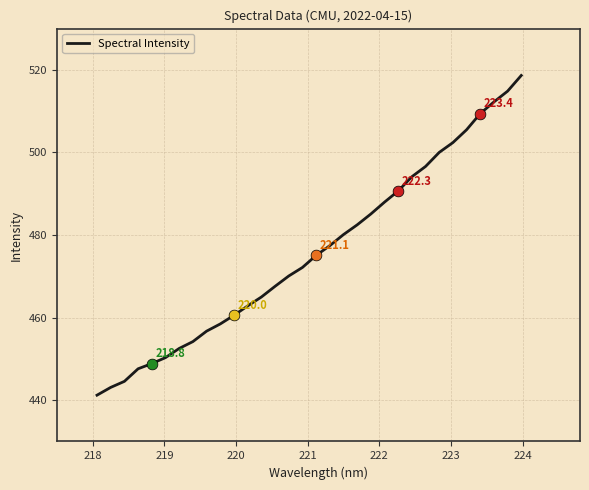

What is the difference between the maximum and minimum values?

77.4